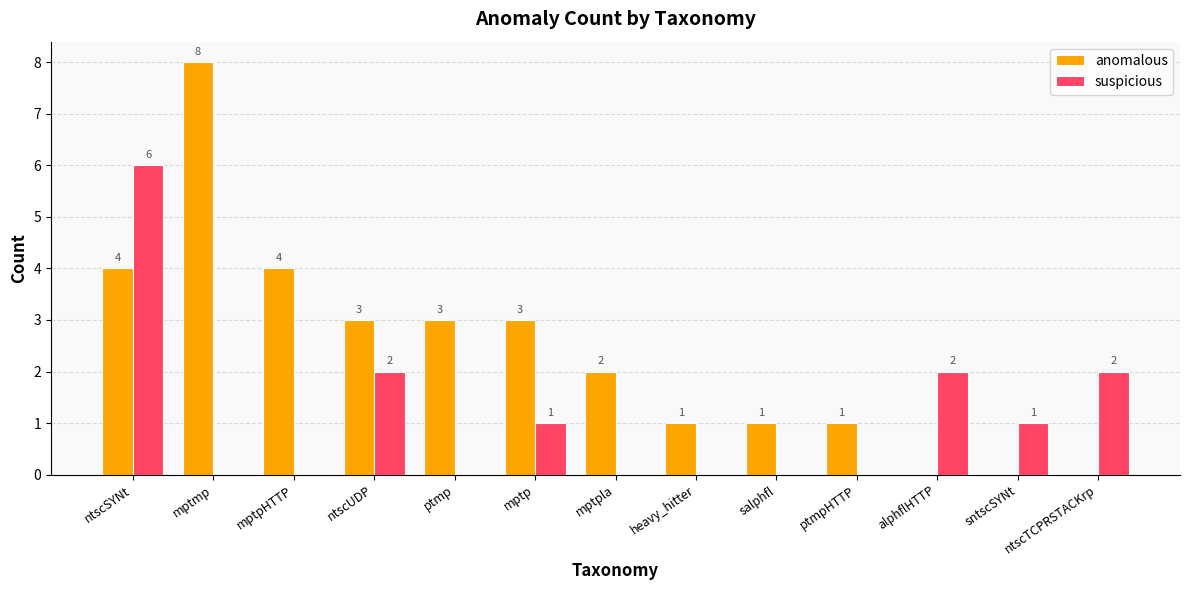

What is the total value across all series at ntscSYNt?

10